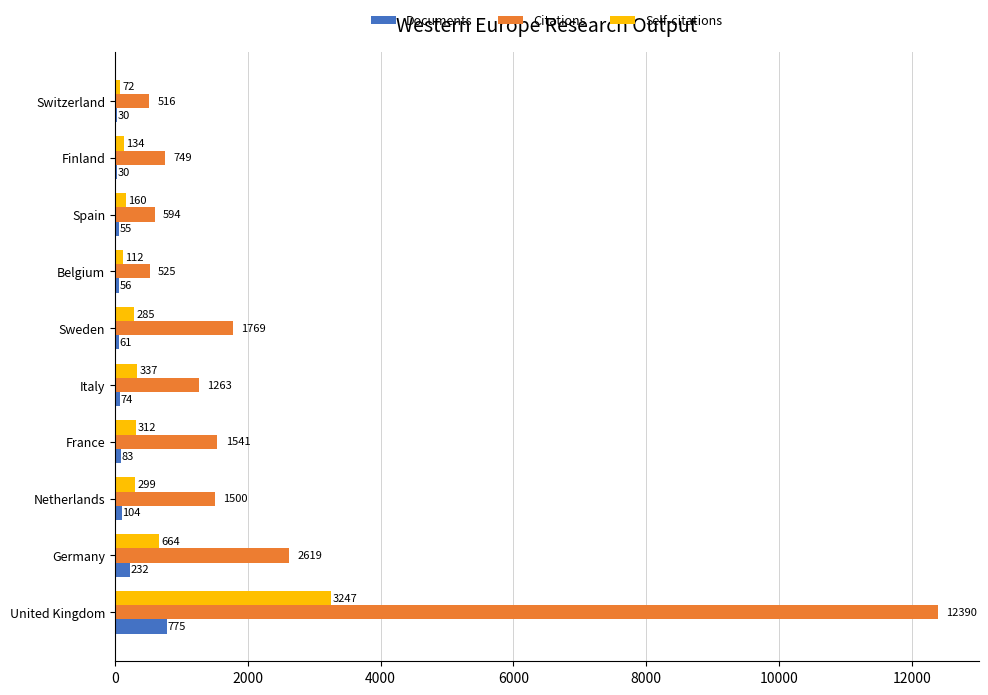

What is the sum of all Documents values?

1500